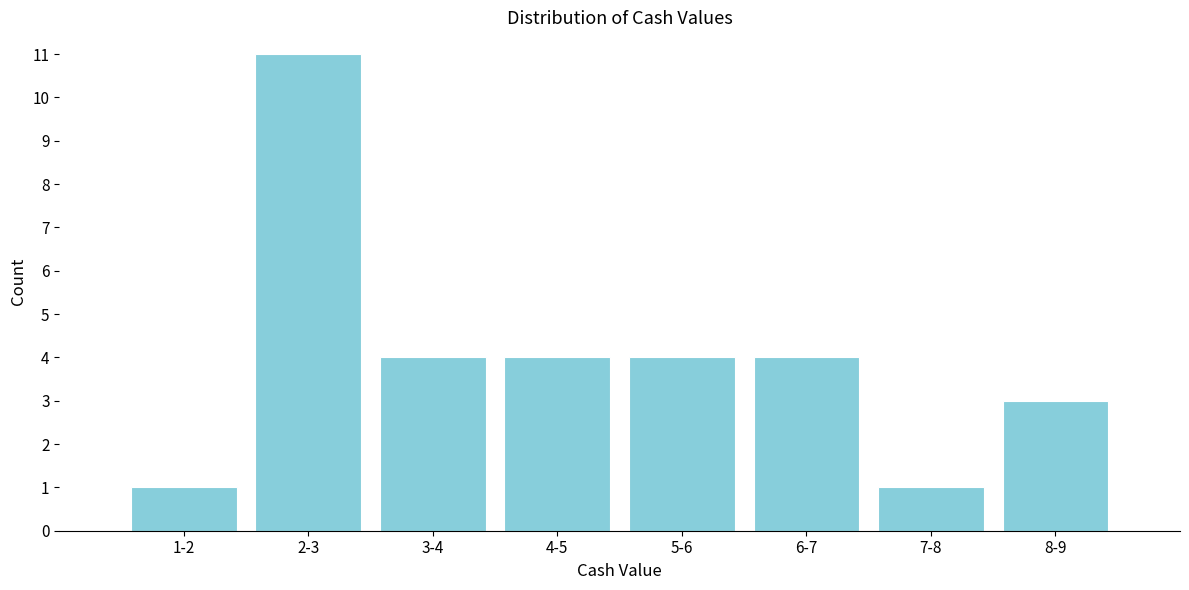

Reading left to right, list all the values displayed in this chart.

1	11	4	4	4	4	1	3